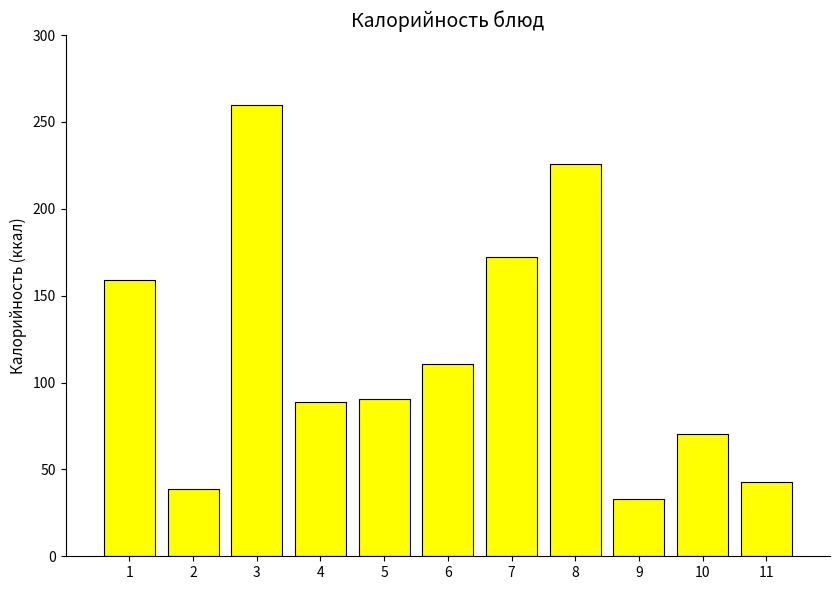

How many bars are there in total?

11